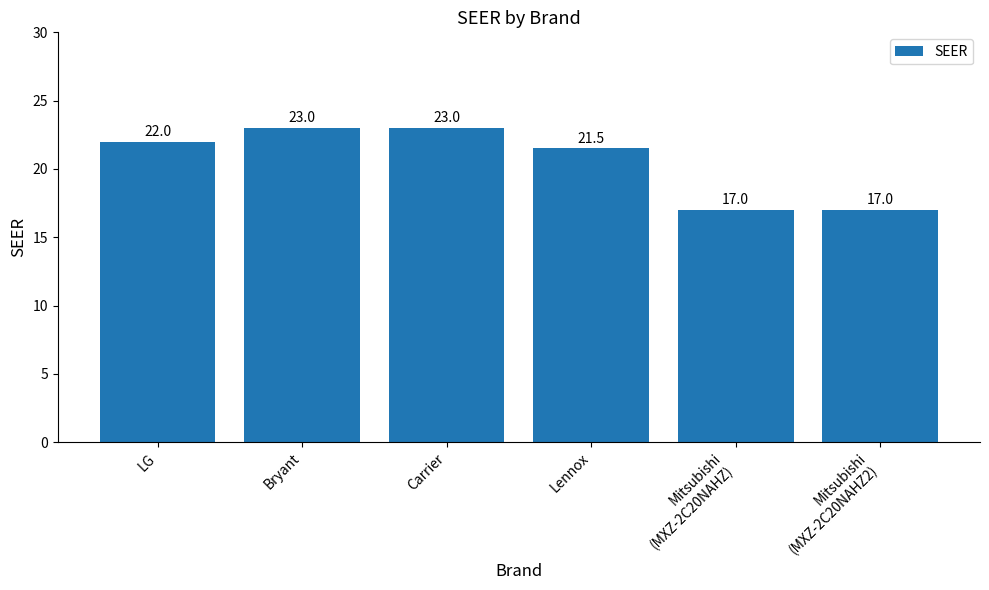

What is the approximate value at Mitsubishi
(MXZ-2C20NAHZ2)?

17.0